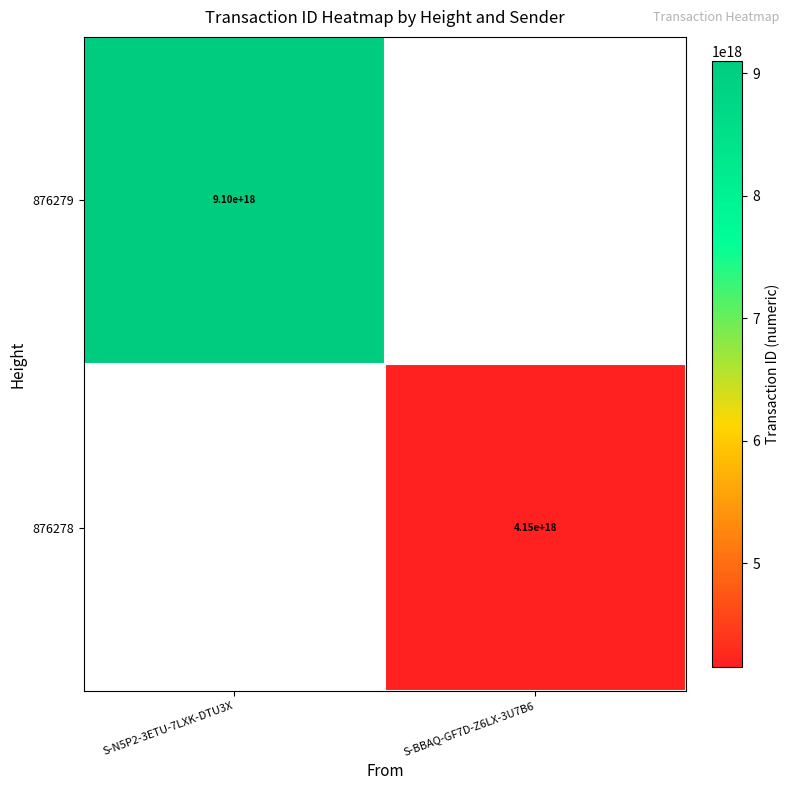

True or false: 876279 has a value of 5301603165835065344 at S-N5P2-3ETU-7LXK-DTU3X.

False